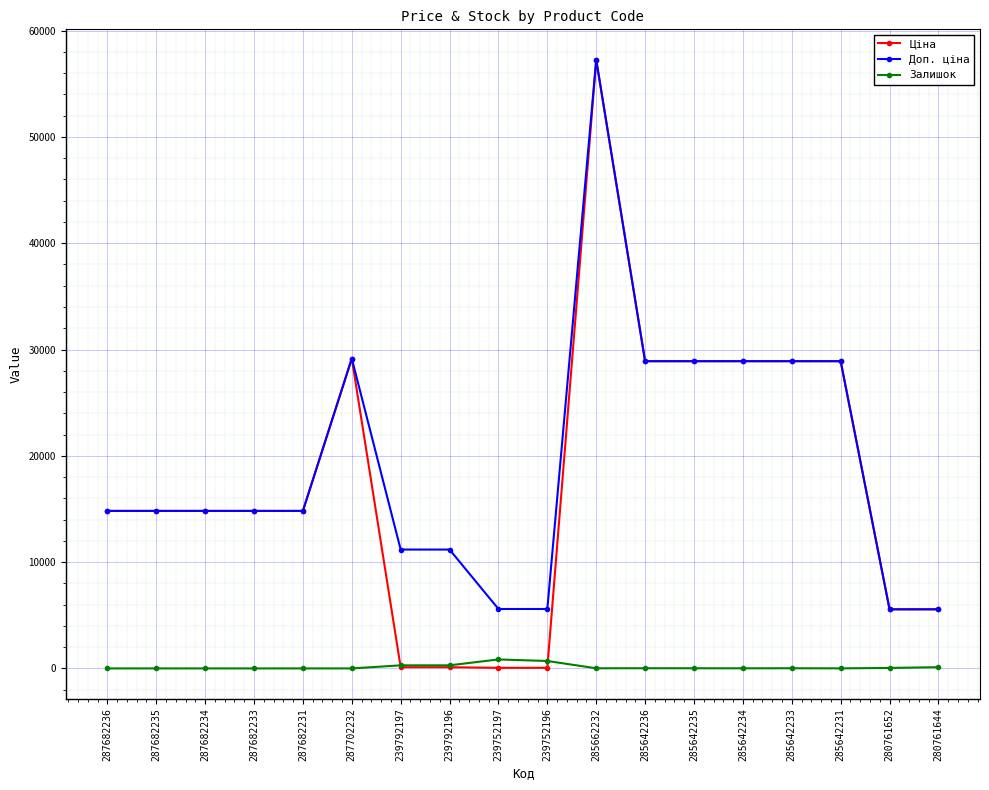

What is the value of the Ціна point at the 13th from the left?

28901.7